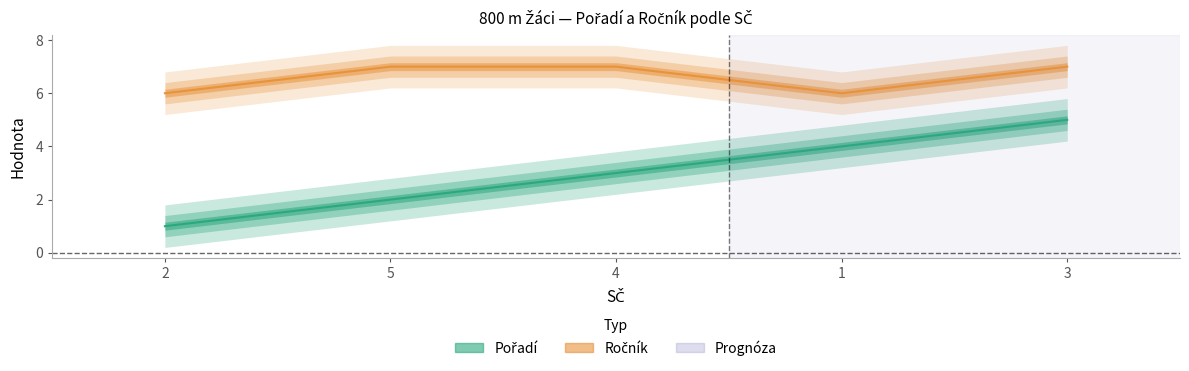

What position from the right is 2?

5